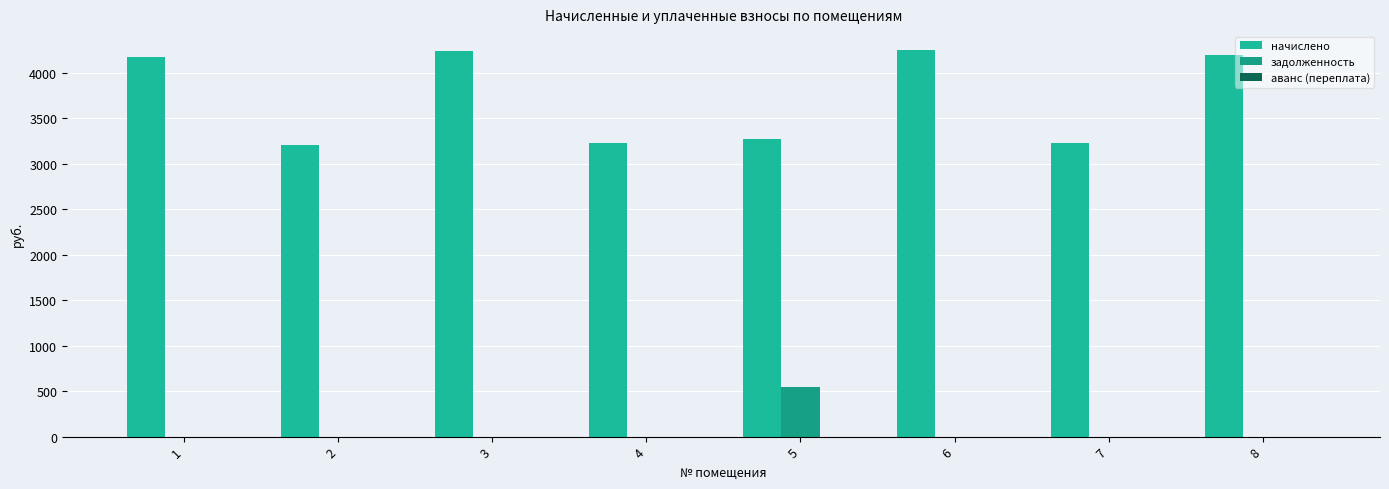

What is the average value of the начислено series?

3723.9